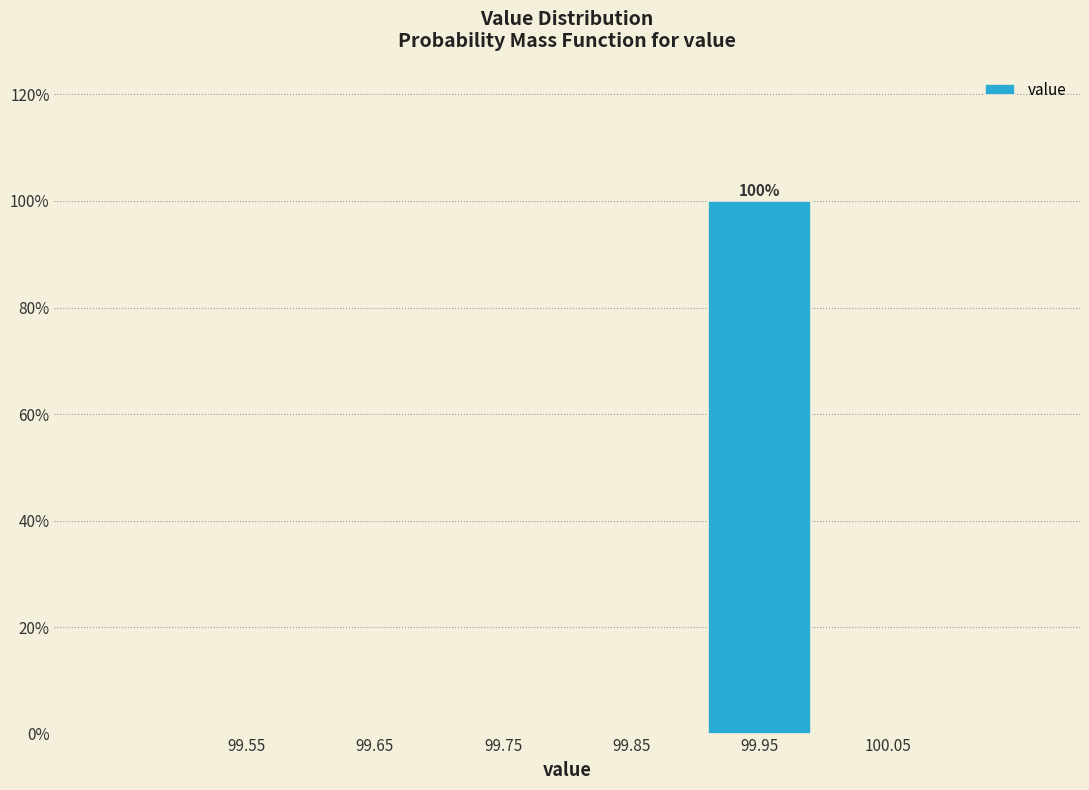

Over which range of the x-axis is the bar tallest?

99.9 to 100.0